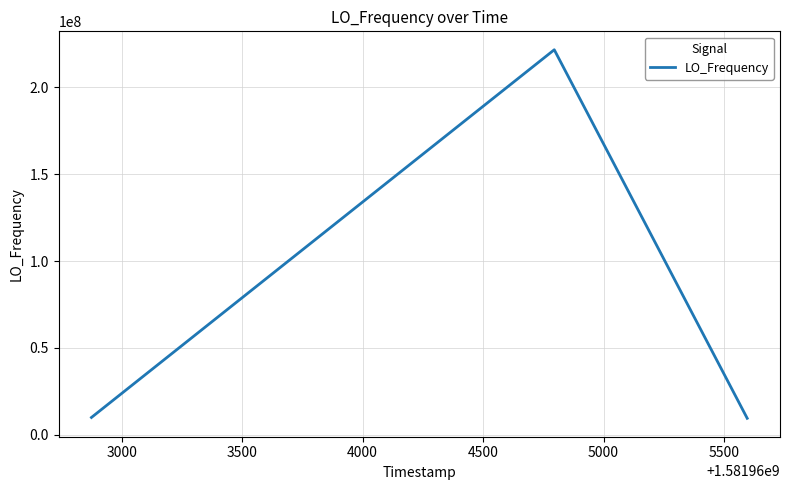

What is the sum of all values?

241140503.1